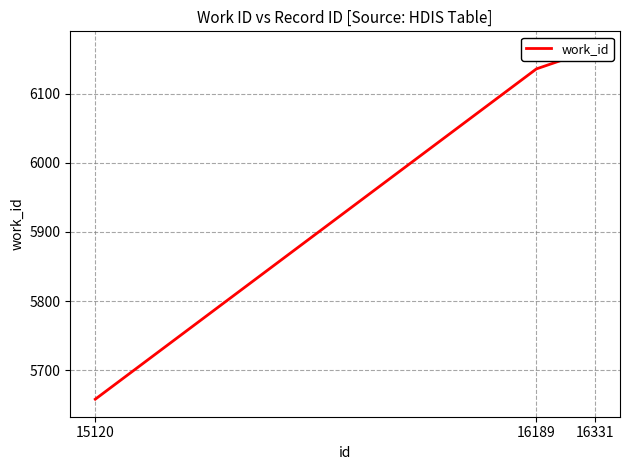

Which category has the lowest value across all series?

15120